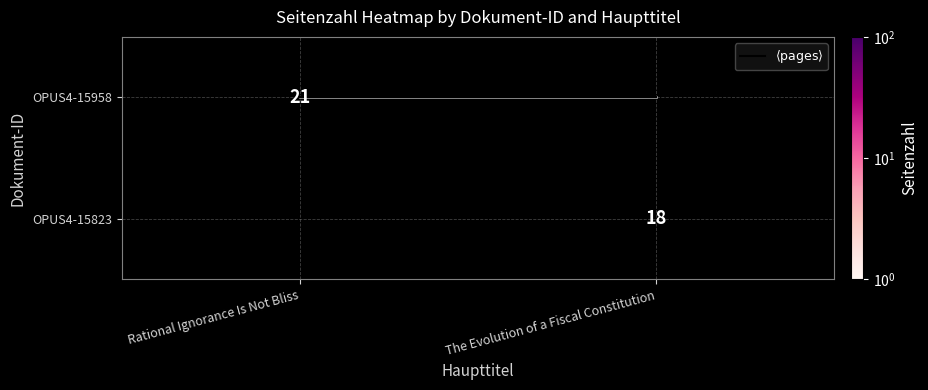

What is the maximum value for OPUS4-15958?

21.0